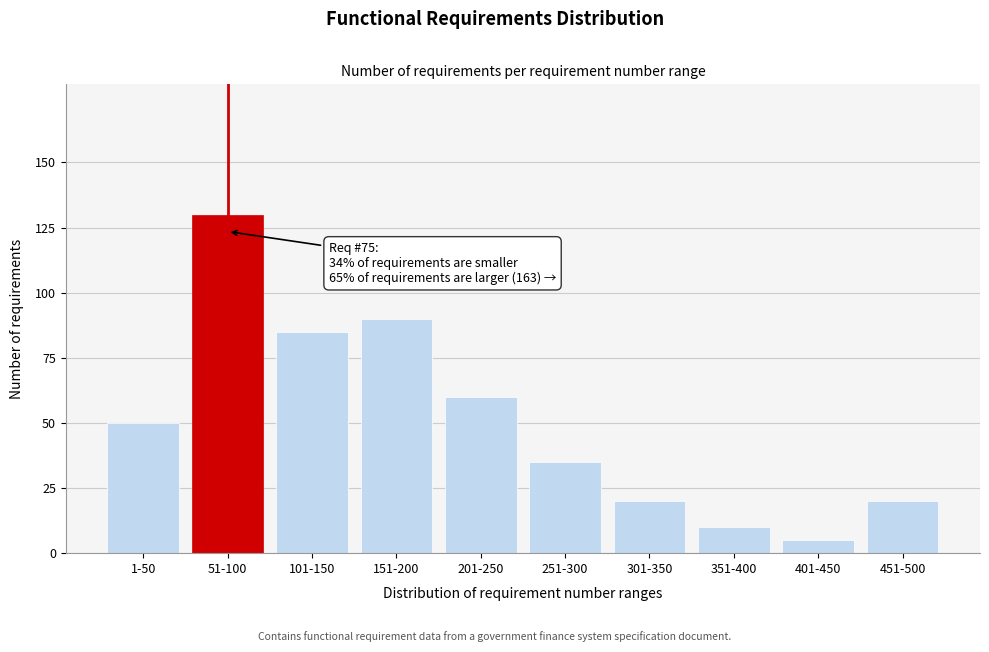

Reading left to right, what are all the values shown in this chart?

50	130	85	90	60	35	20	10	5	20